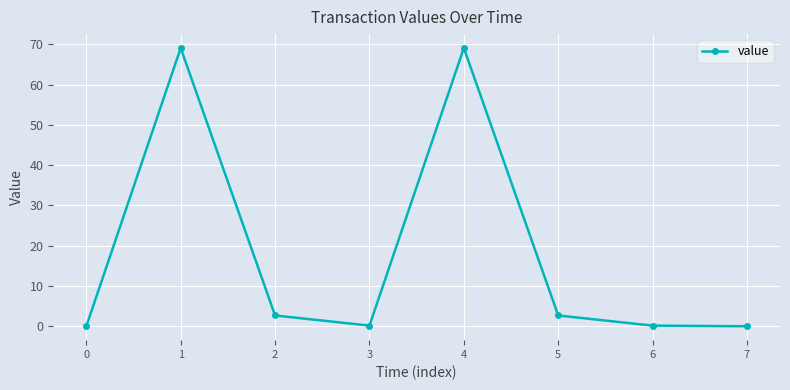

What is the greatest value displayed?

69.1